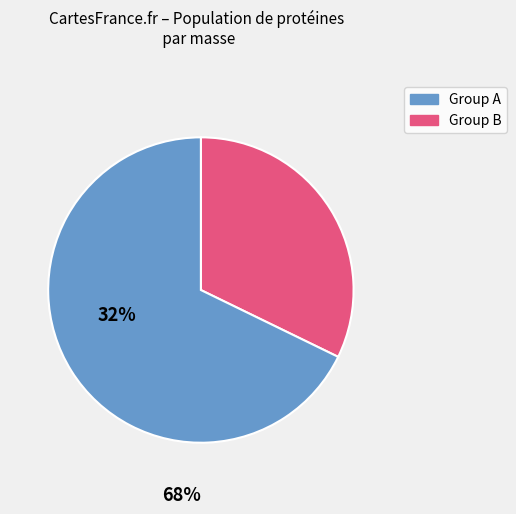

Is there any slice that represents more than half of the pie?

Yes